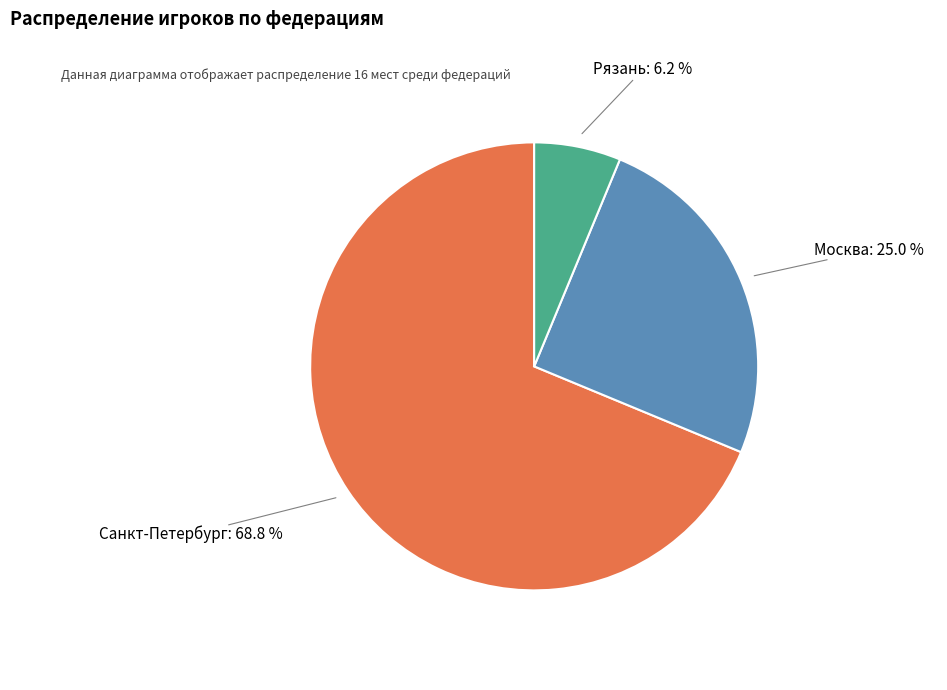

How many segments does this pie chart have?

3